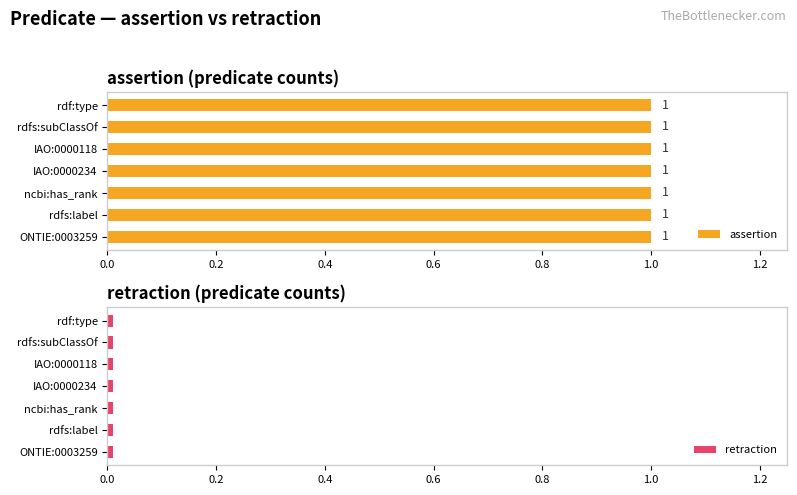

Reading left to right, list all the values displayed in this chart.

assertion: 1	1	1	1	1	1	1
retraction: 0	0	0	0	0	0	0